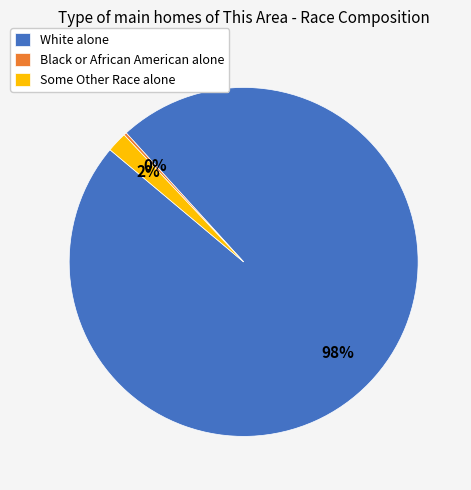

Does White alone represent more than half of the total?

Yes